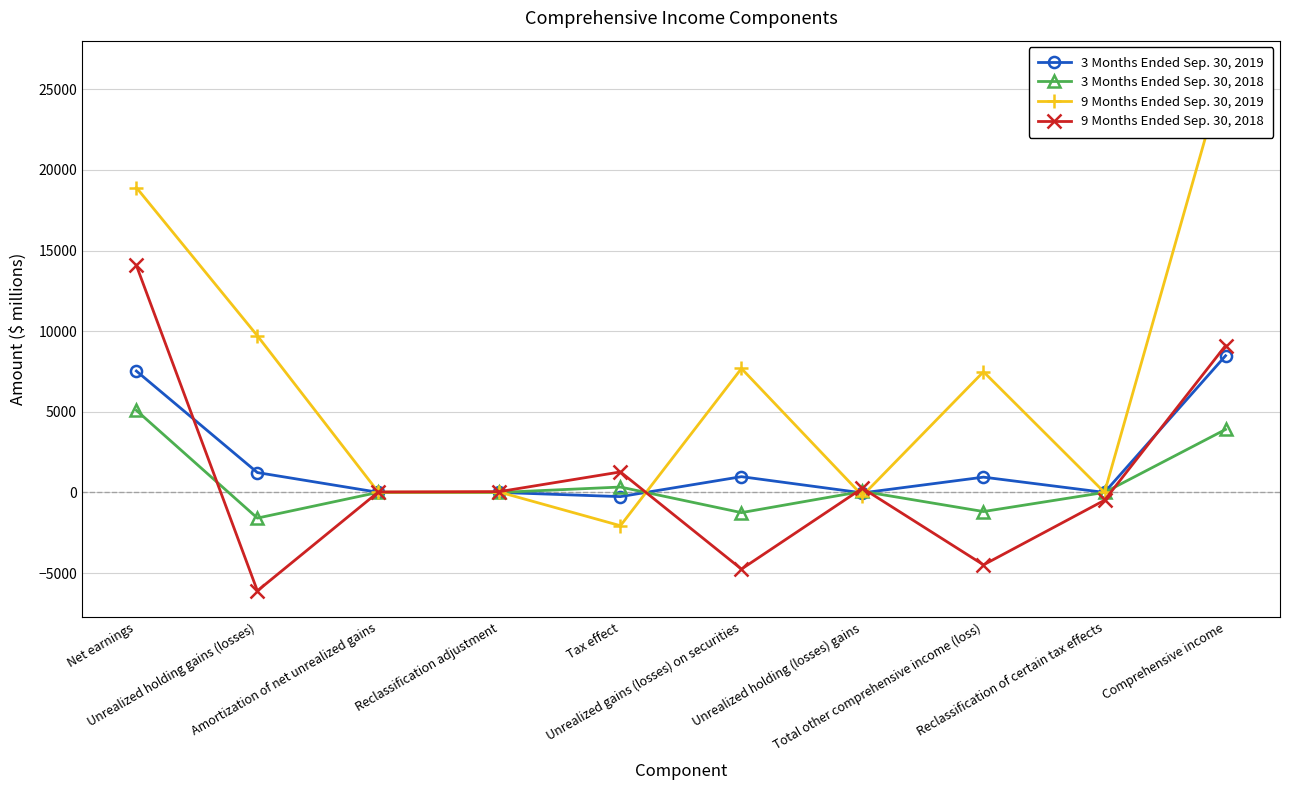

How many positive values does the 9 Months Ended Sep. 30, 2019 series have?

7